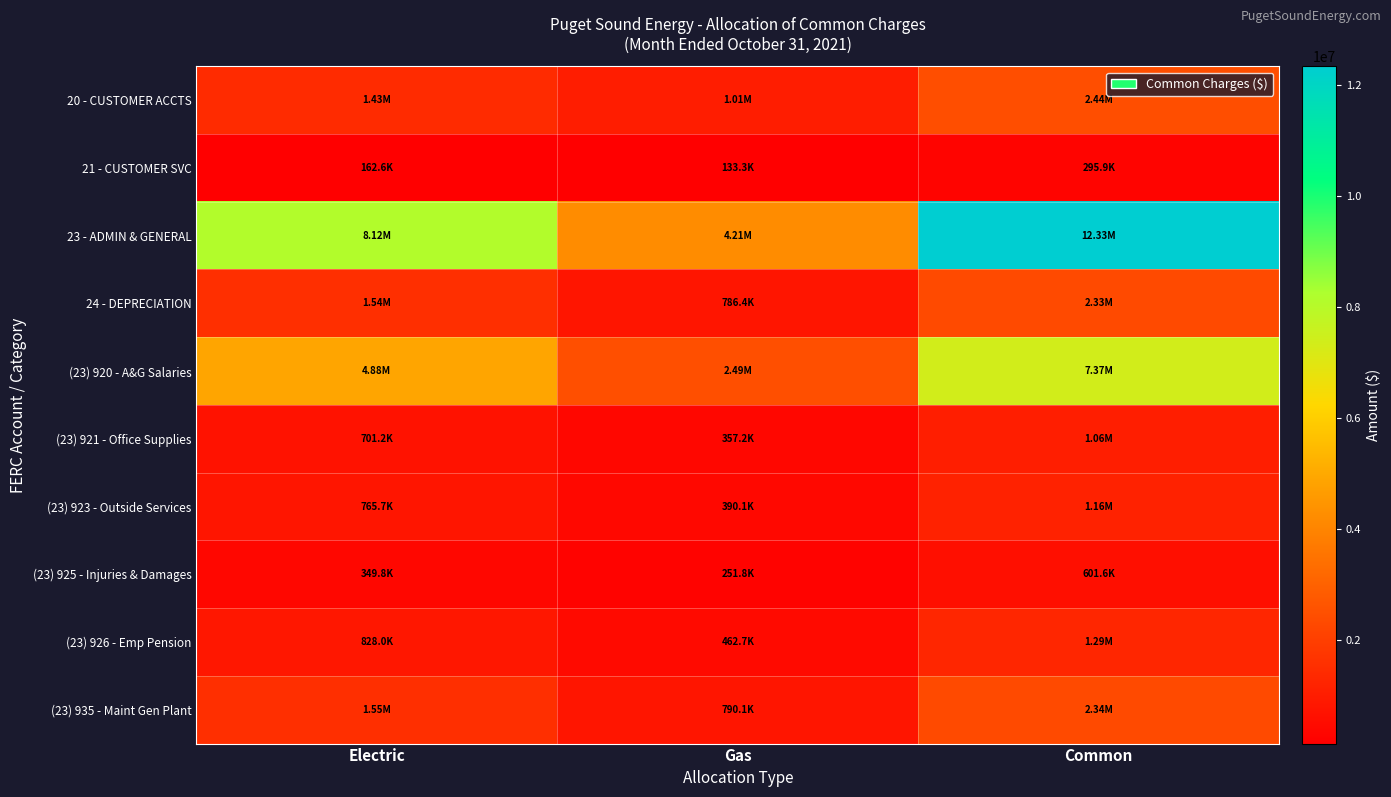

At how many categories does at least one series exceed 7145506?

2